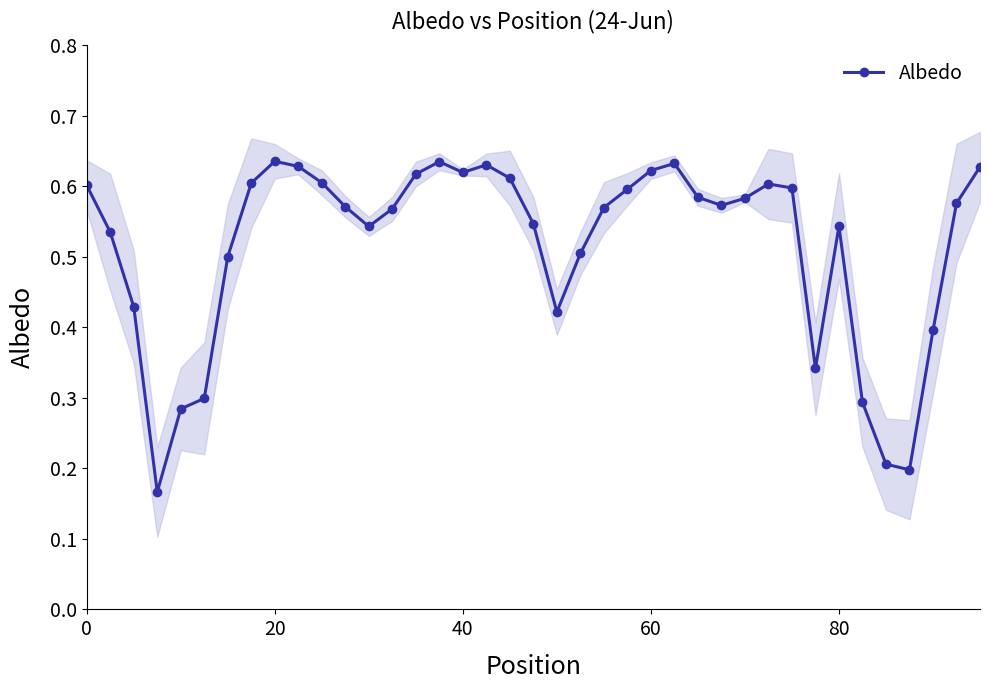

How many Albedo values are between 0 and 1?

39